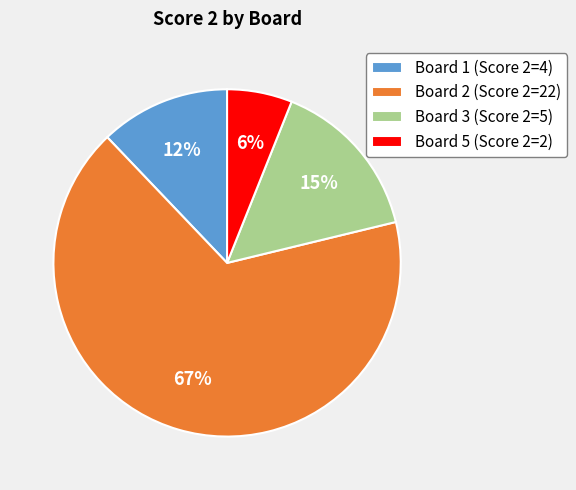

Is Board 1 (Score 2=4) the majority of the pie?

No